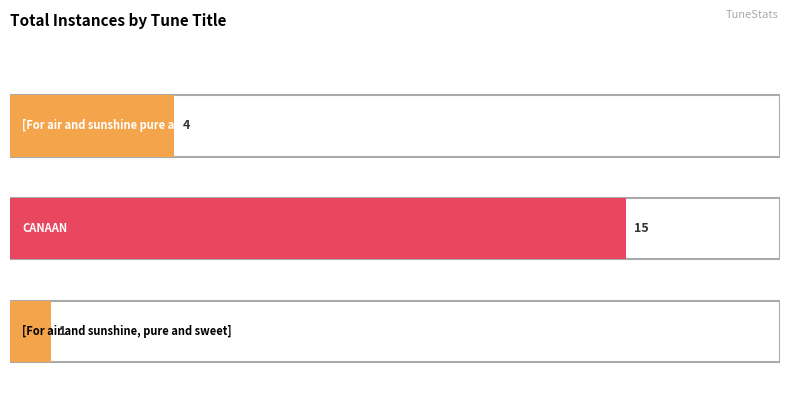

Reading left to right, list all the values displayed in this chart.

[For air and sunshine pure and sweet]=4	CANAAN=15	[For air and sunshine, pure and sweet]=1